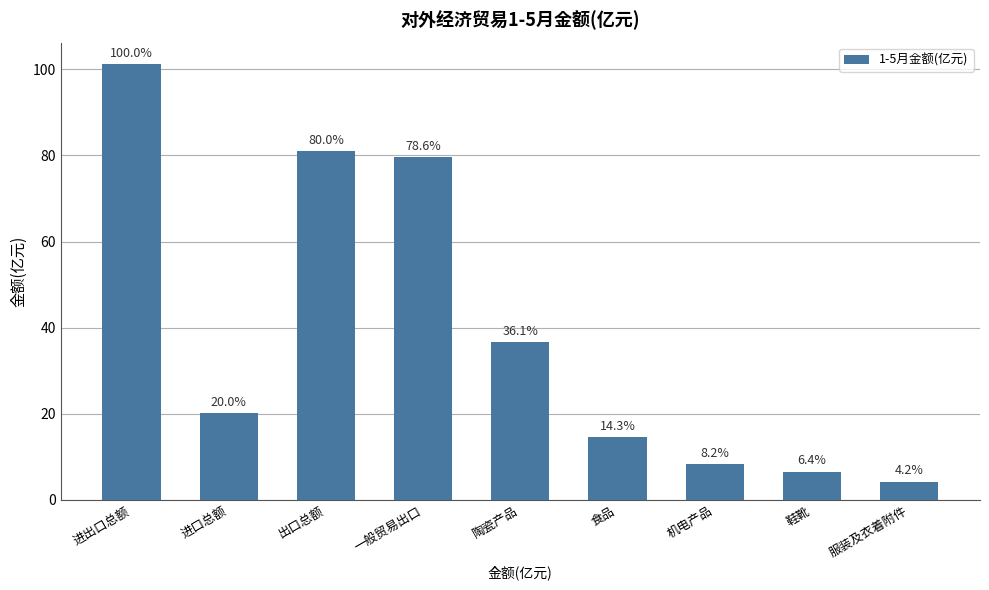

Reading left to right, extract all data points from this chart.

101.2	20.2	81.0	79.6	36.5	14.5	8.3	6.5	4.2